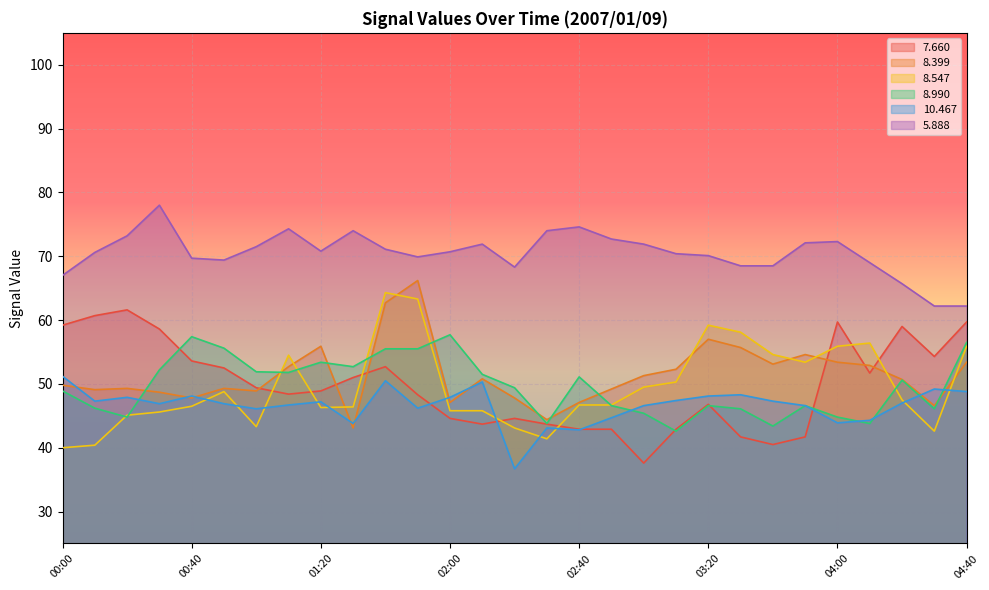

What is the average value of the   7.660 series?

49.8